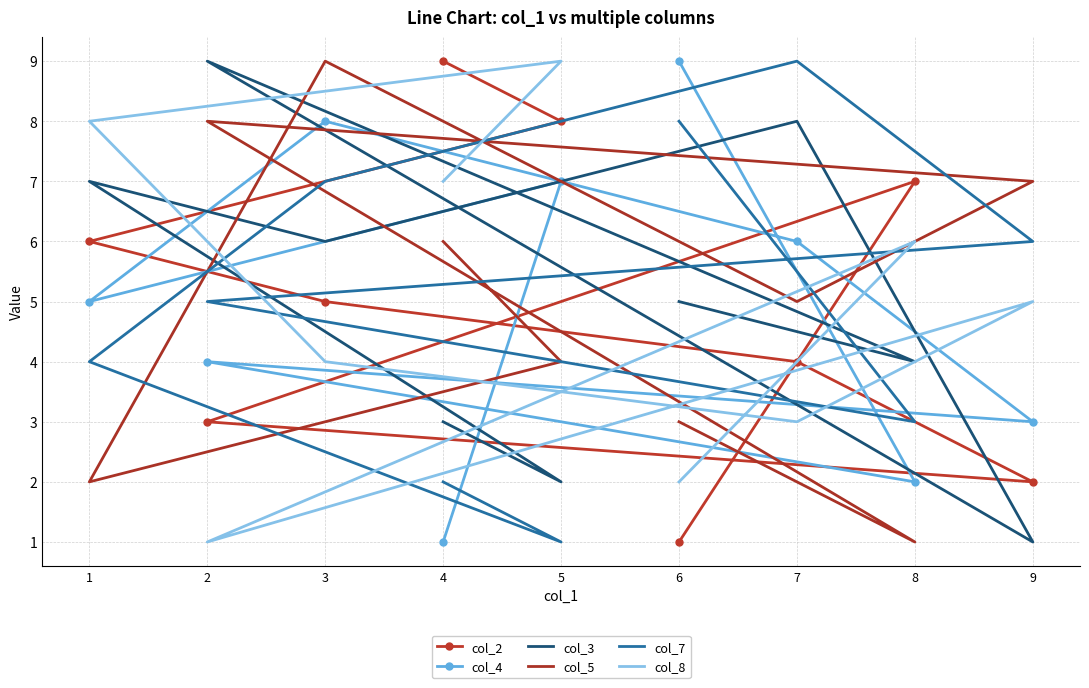

How many series are shown in this chart?

6